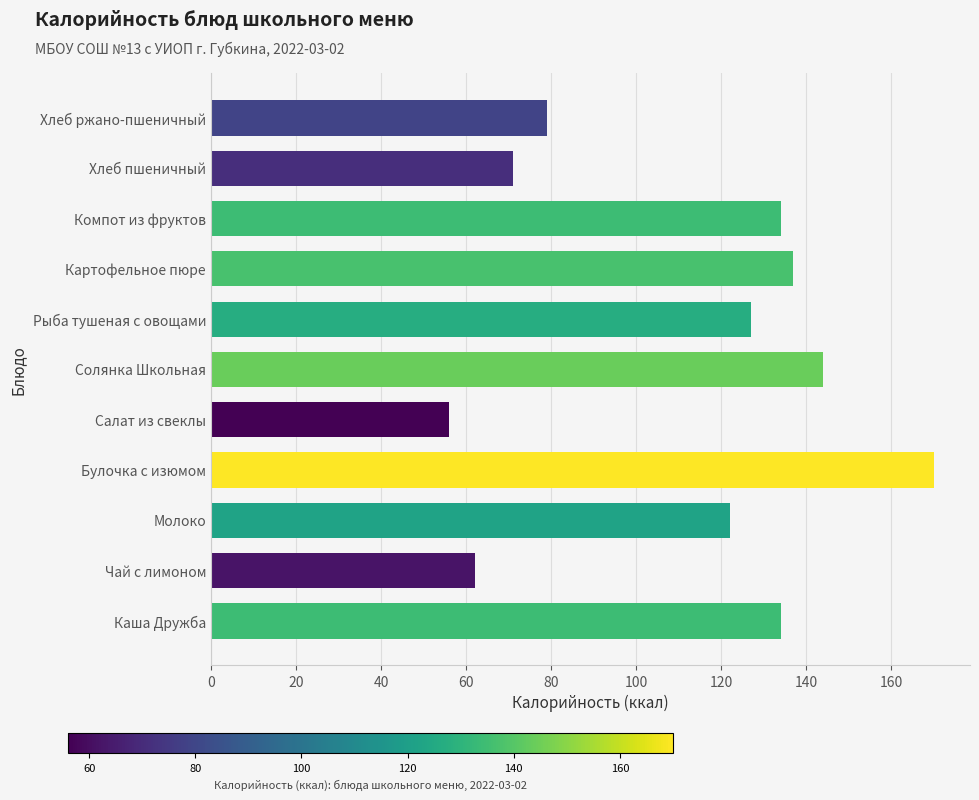

What is the difference between the maximum and minimum values?

114